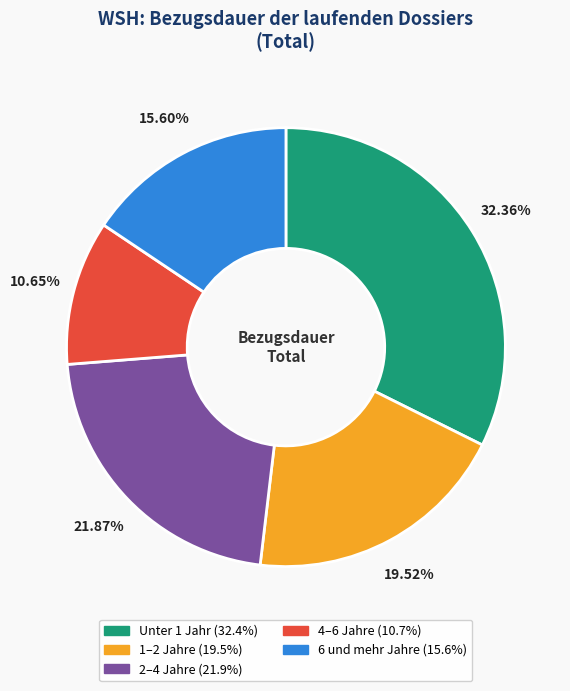

To the nearest percent, what is the difference between the largest and smallest slice percentages?

22%